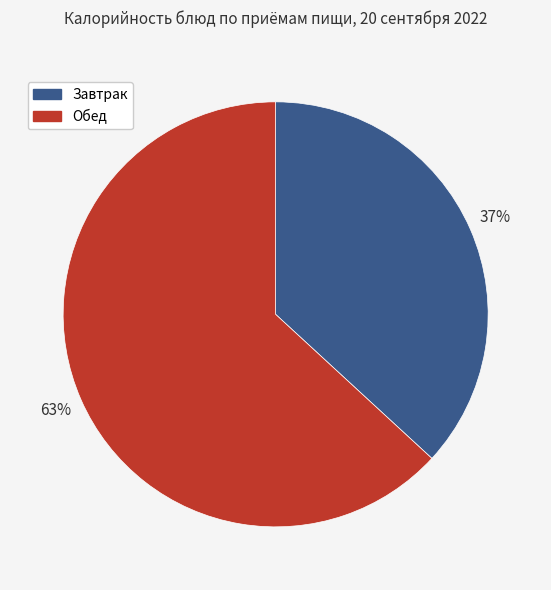

Is there a majority slice in this chart?

Yes